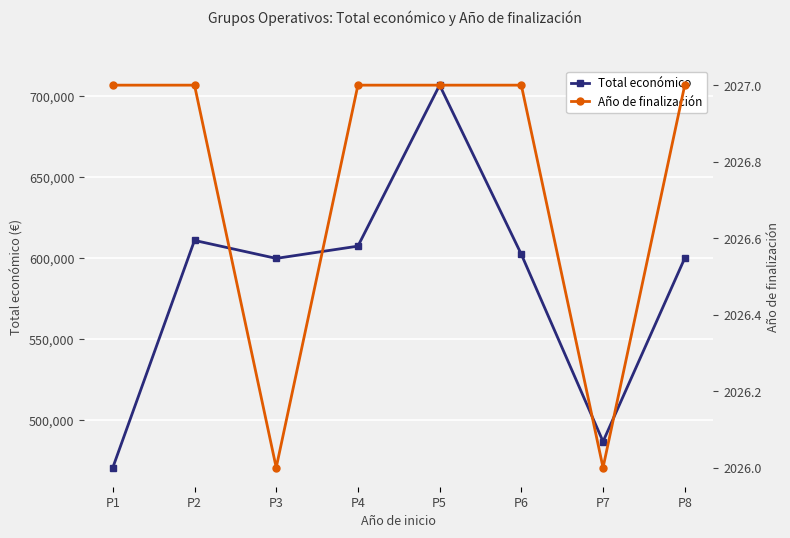

At which category is the sum across all series the highest?

P5